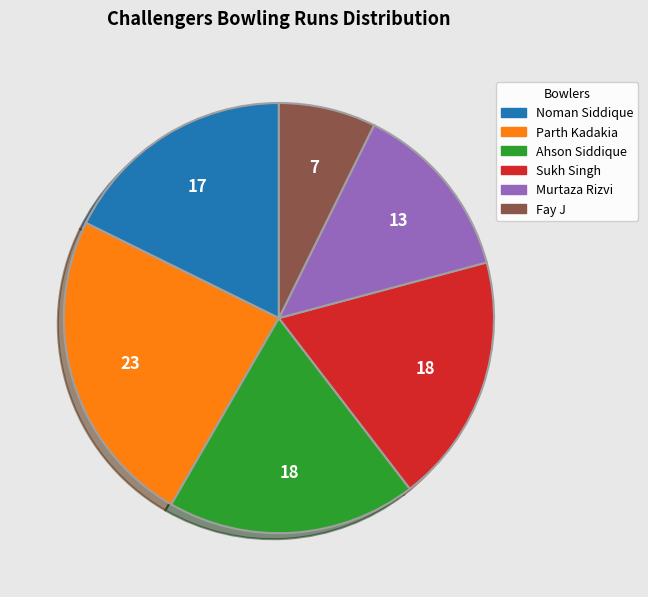

Combined, do Noman Siddique and Ahson Siddique account for over 50%?

No